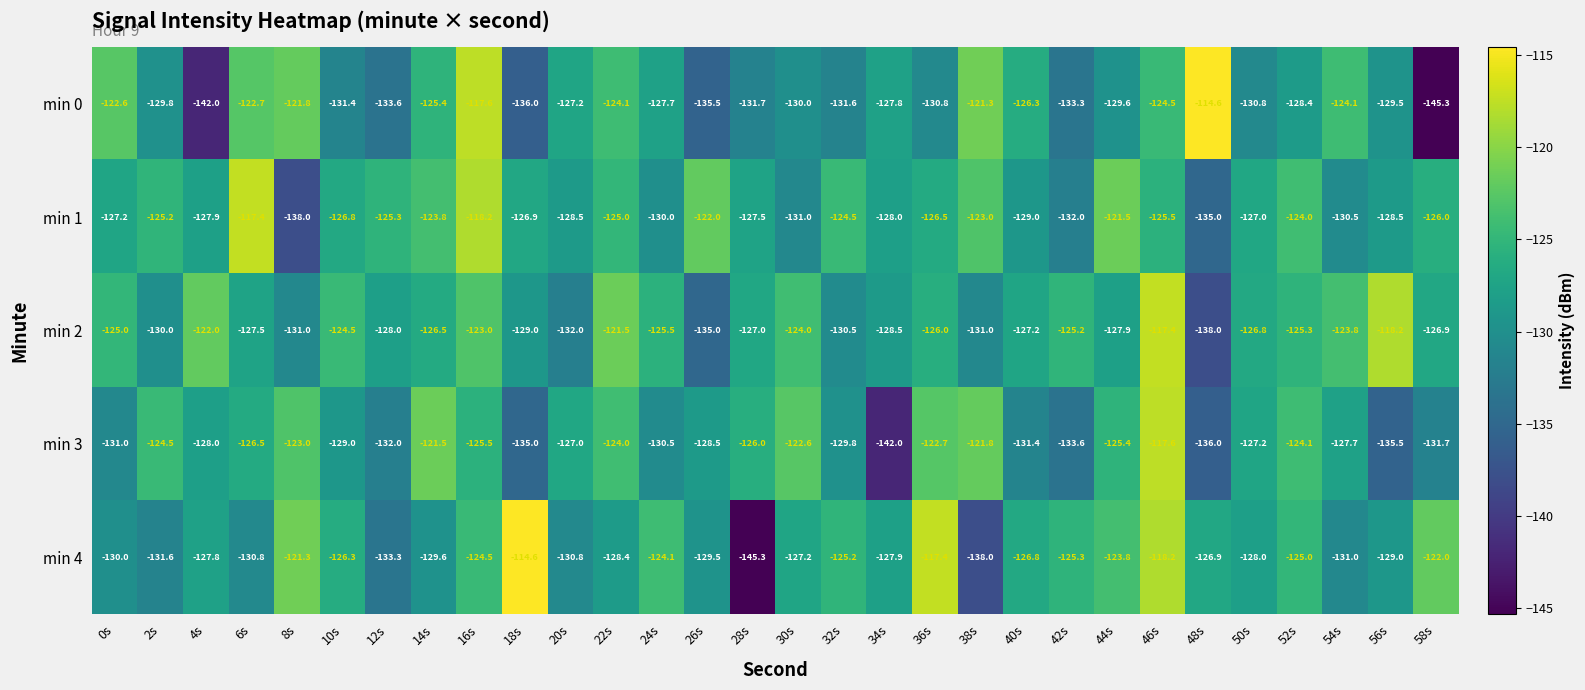

The min 0 series shows -124.5 at 46s. True or false?

True